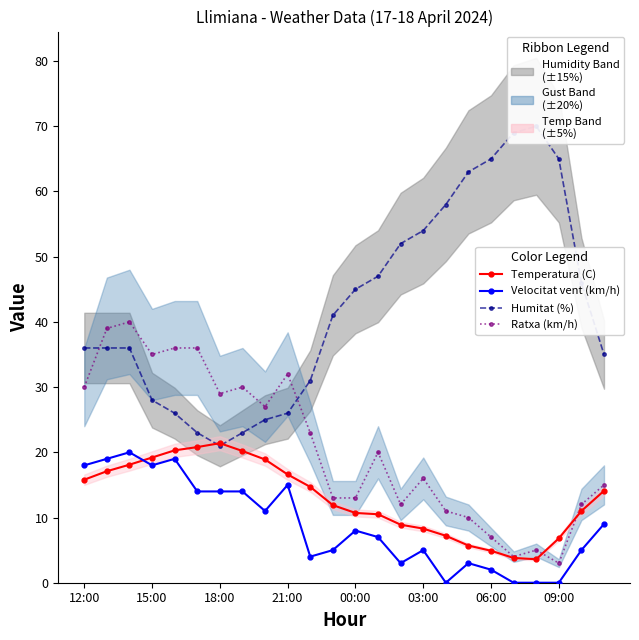

At how many categories does at least one series exceed 35?

17